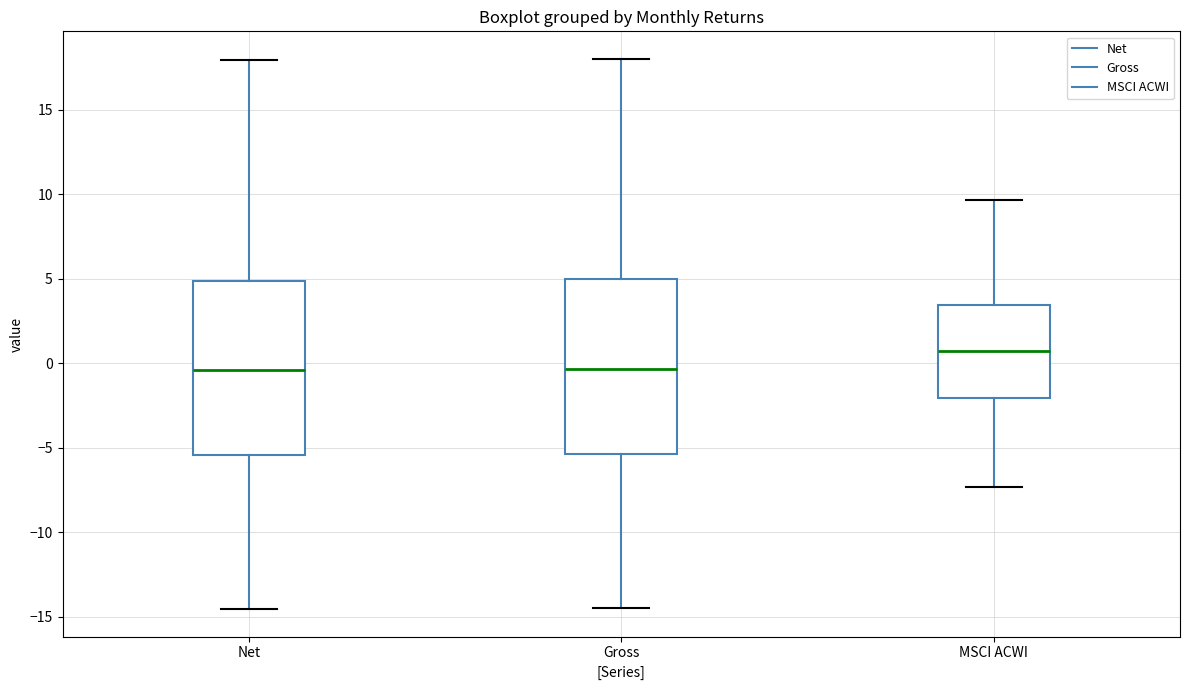

Reading left to right, transcribe this box plot: for each box, give where its median line is, the range the box spans, and where its two whiskers end, as read against the y-axis. The values are not printed on the chart, so give them approximately, as read against the axis.

Net: median -0.5, box -5.5 to 5.0, whiskers -14.5 to 18.0
Gross: median -0.5, box -5.5 to 5.0, whiskers -14.5 to 18.0
MSCI ACWI: median 0.5, box -2.0 to 3.5, whiskers -7.5 to 9.5